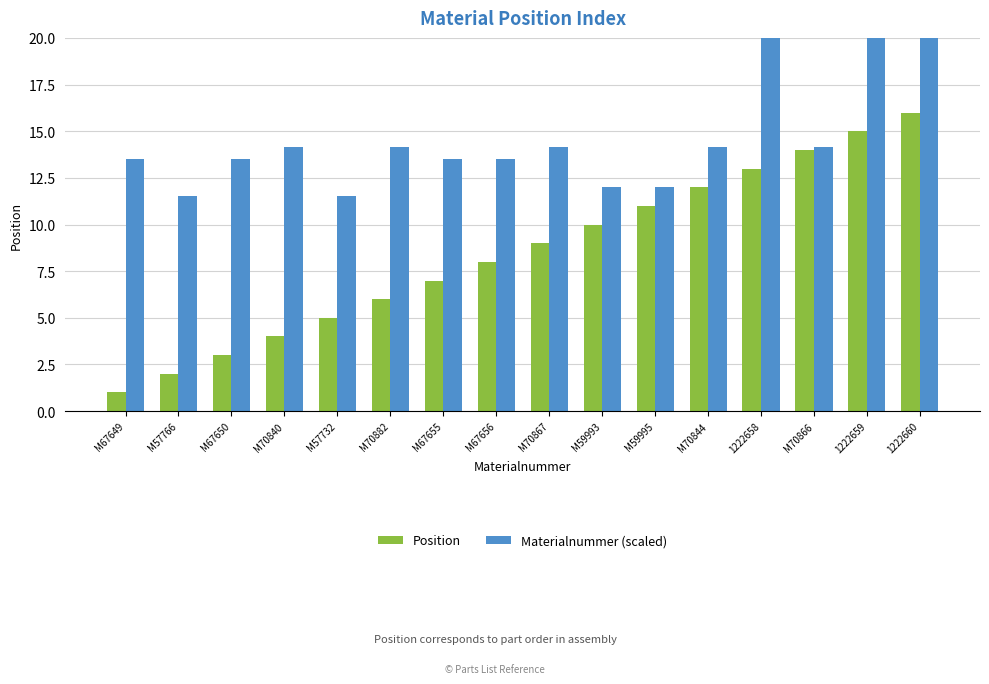

How many data points in Materialnummer (scaled) are less than 14?

8